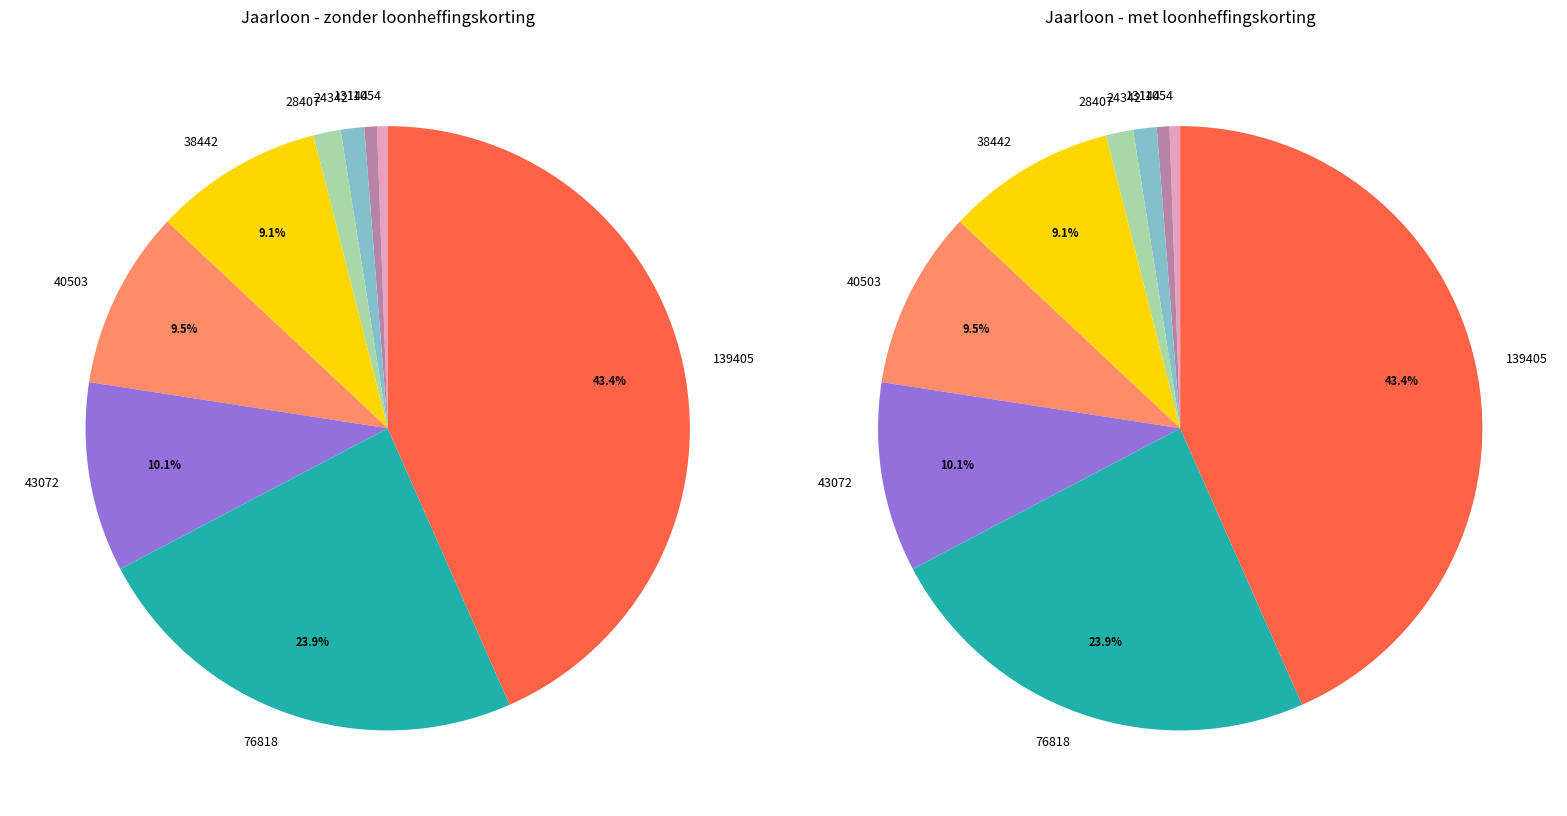

Which slice is the largest?

139405